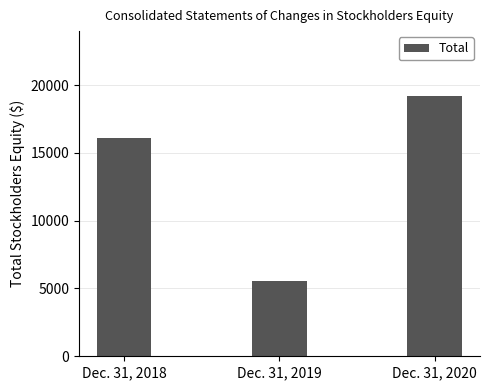

What is the sum of all values?

40880